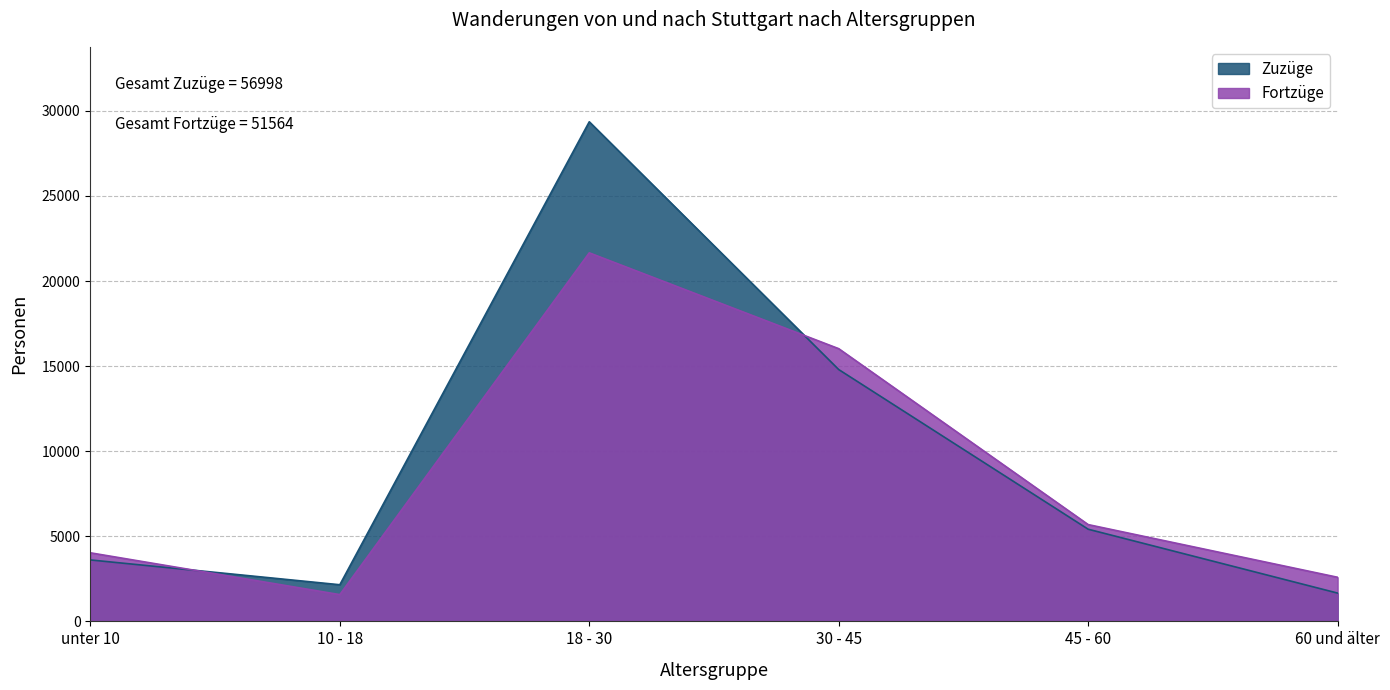

True or false: Fortzüge and Zuzüge cross at least once.

True